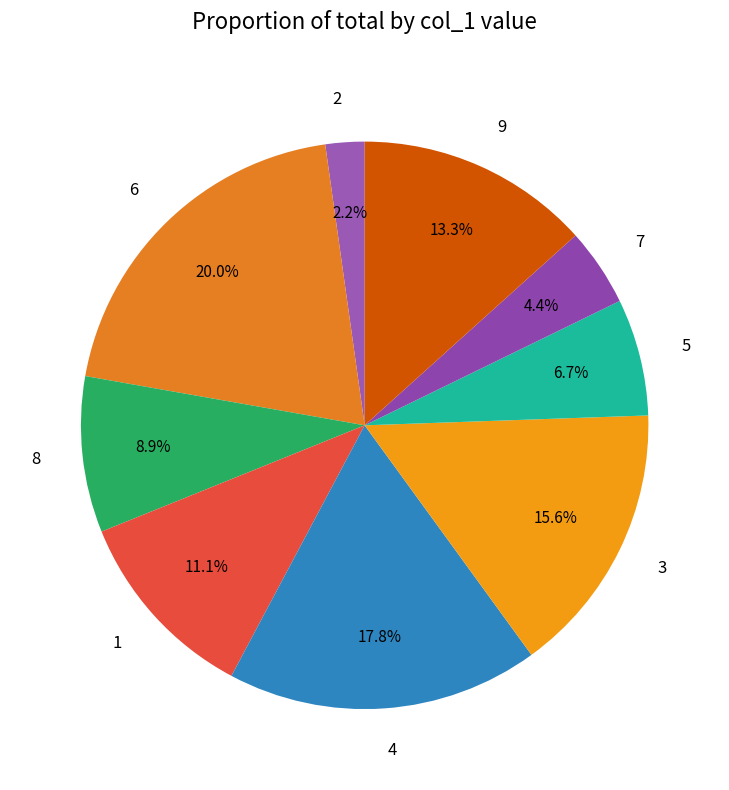

The 2 slice represents 2% of the pie. True or false?

True